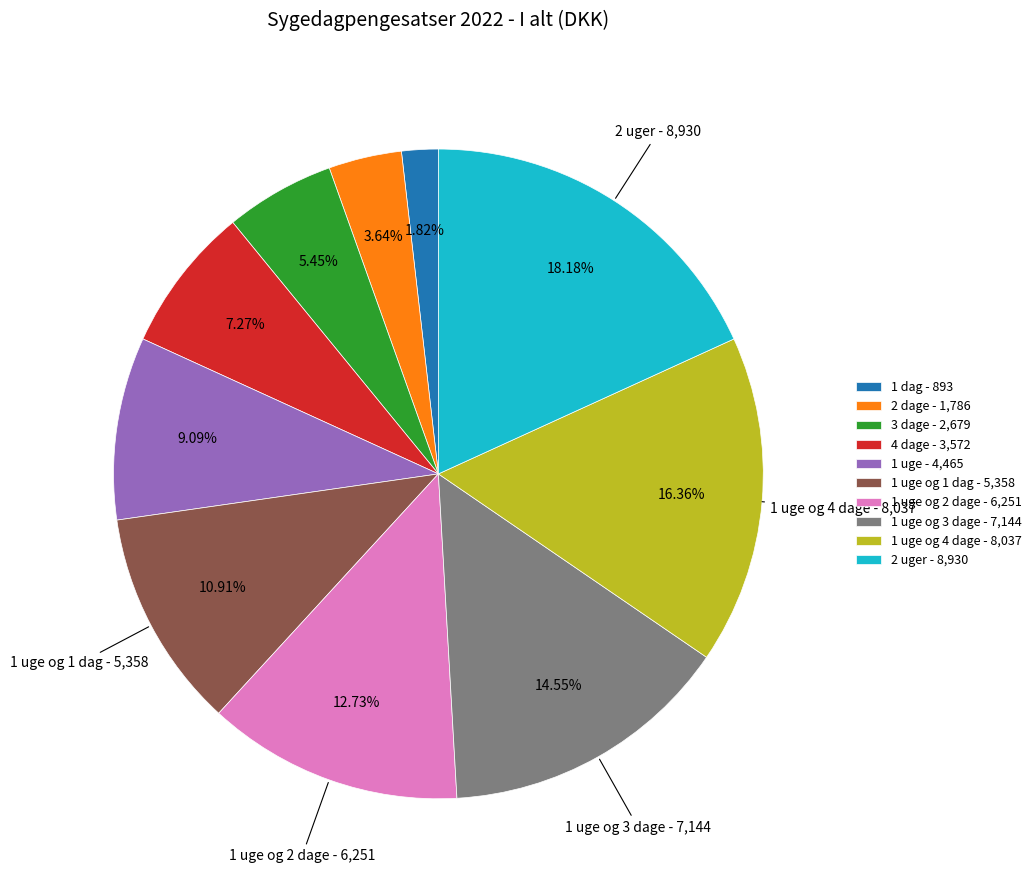

Which category has the biggest portion of the pie?

2 uger - 8,930